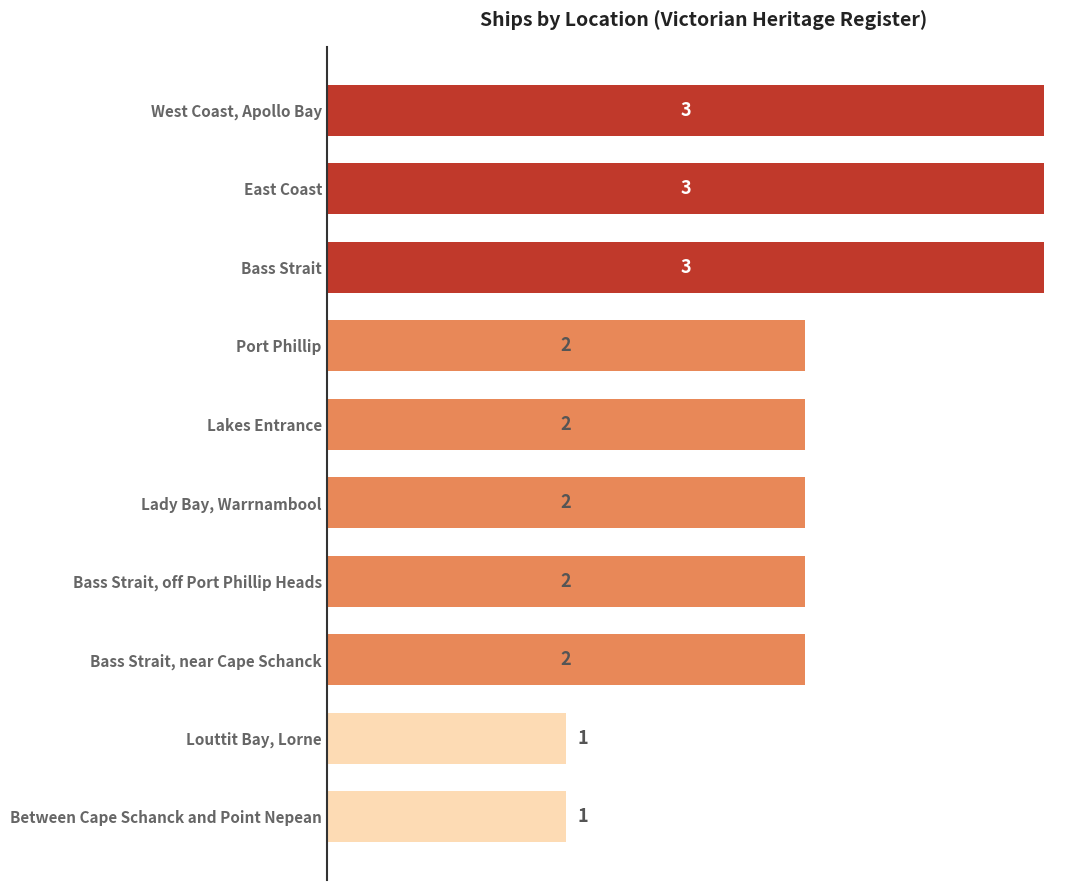

What is the sum of the values at Bass Strait, near Cape Schanck and Lakes Entrance?

4